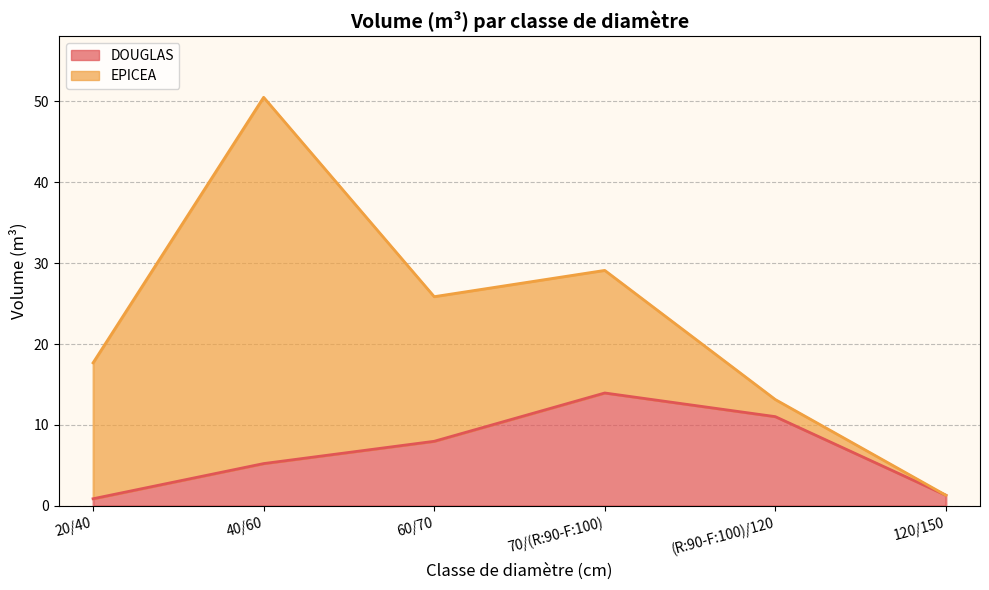

The chart shows a value of 13.9 at 70/(R:90-F:100). True or false?

True